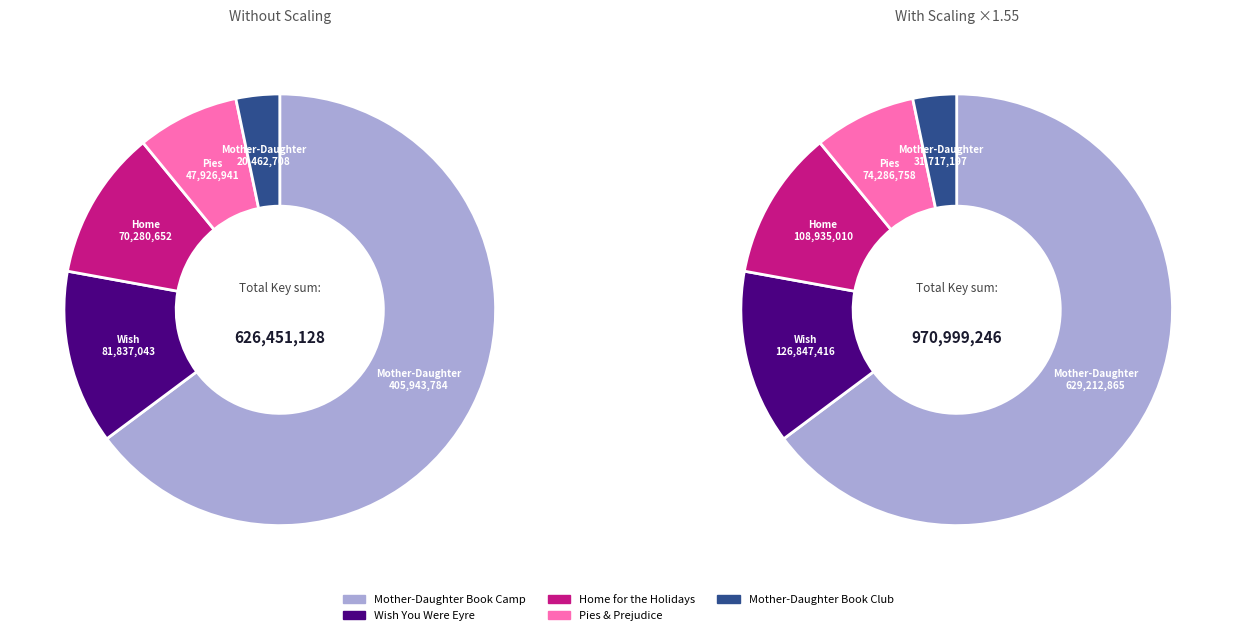

Which slice represents more than half of the pie?

Mother-Daughter Book Camp